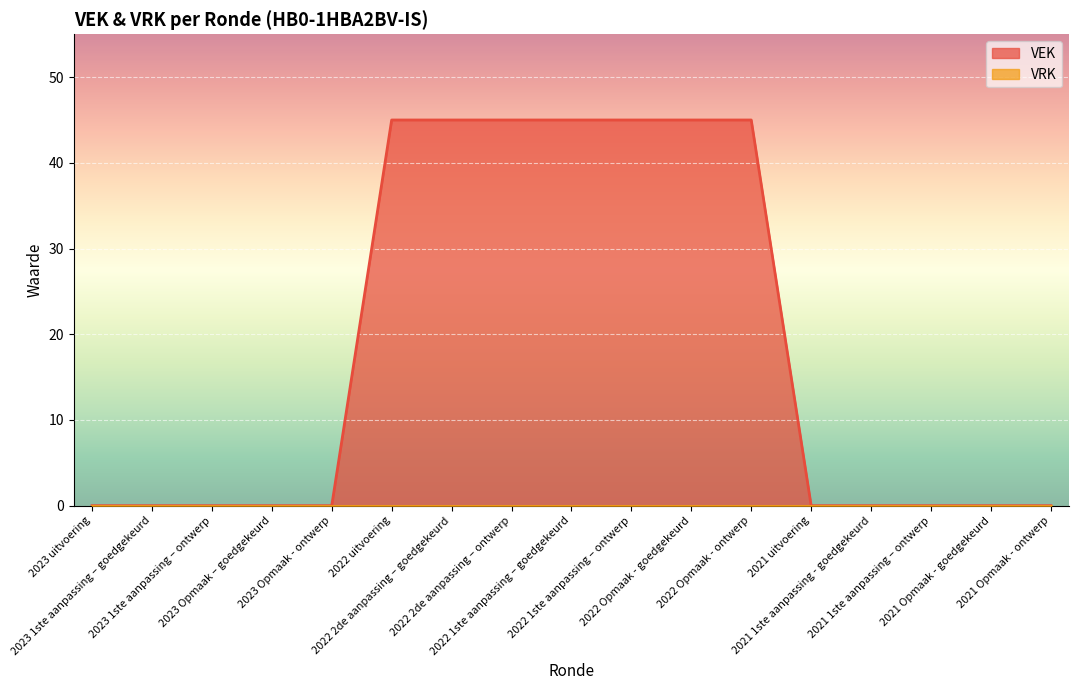

Is it true that the value at 2021 uitvoering is 0?

True